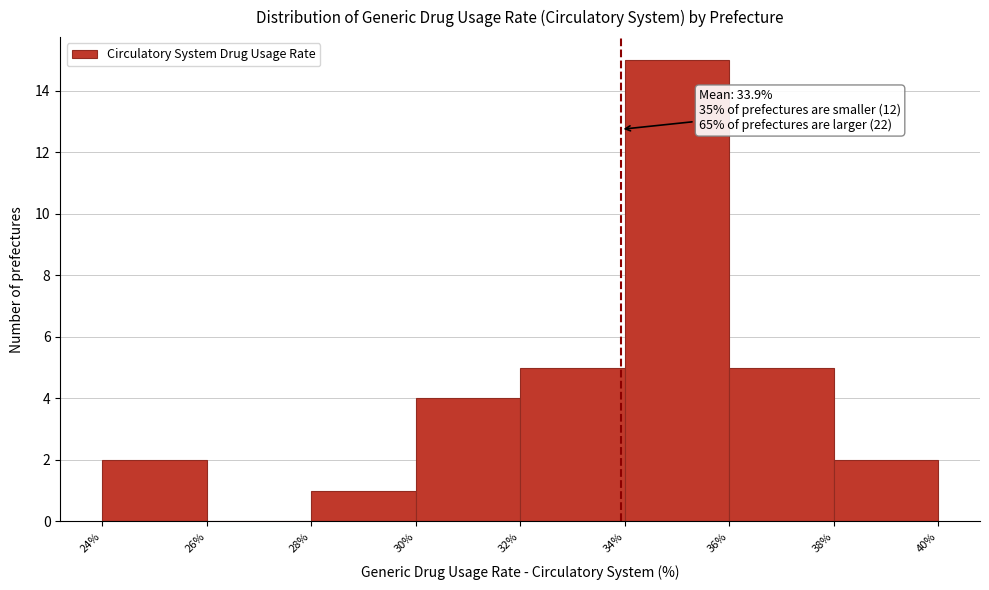

Which range on the x-axis has the tallest bar?

34% to 36%